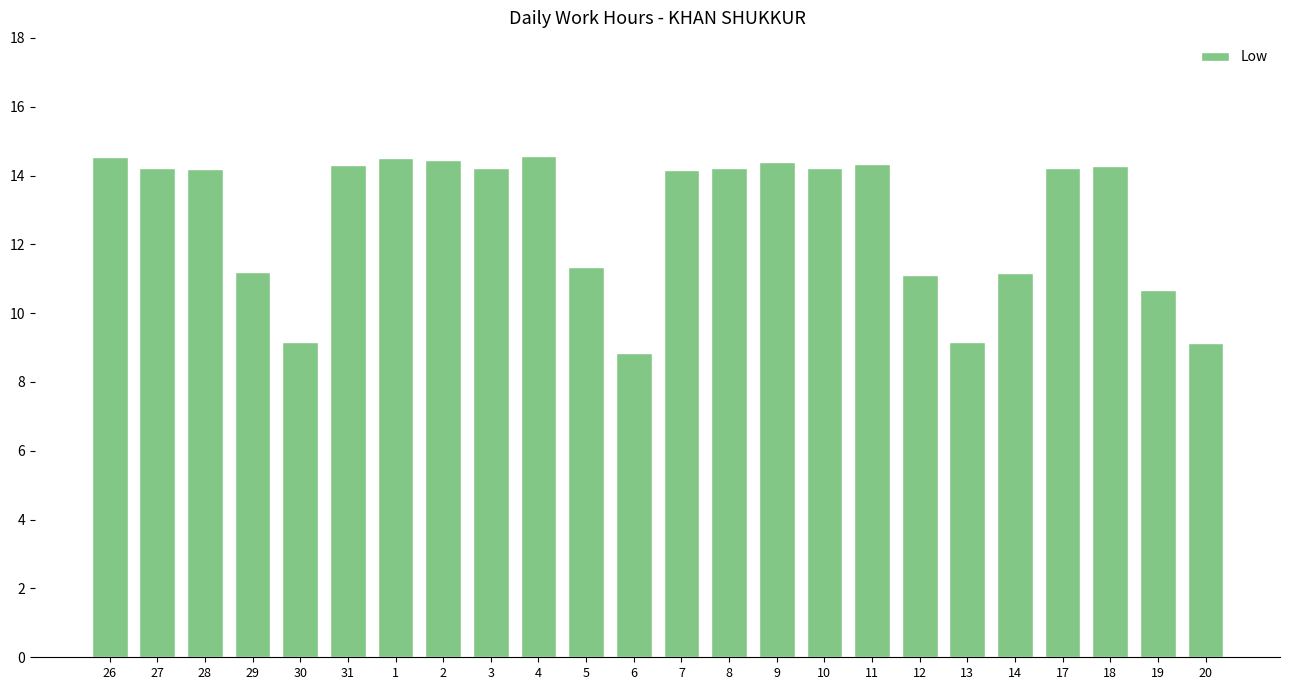

Read the value at 7.

14.2